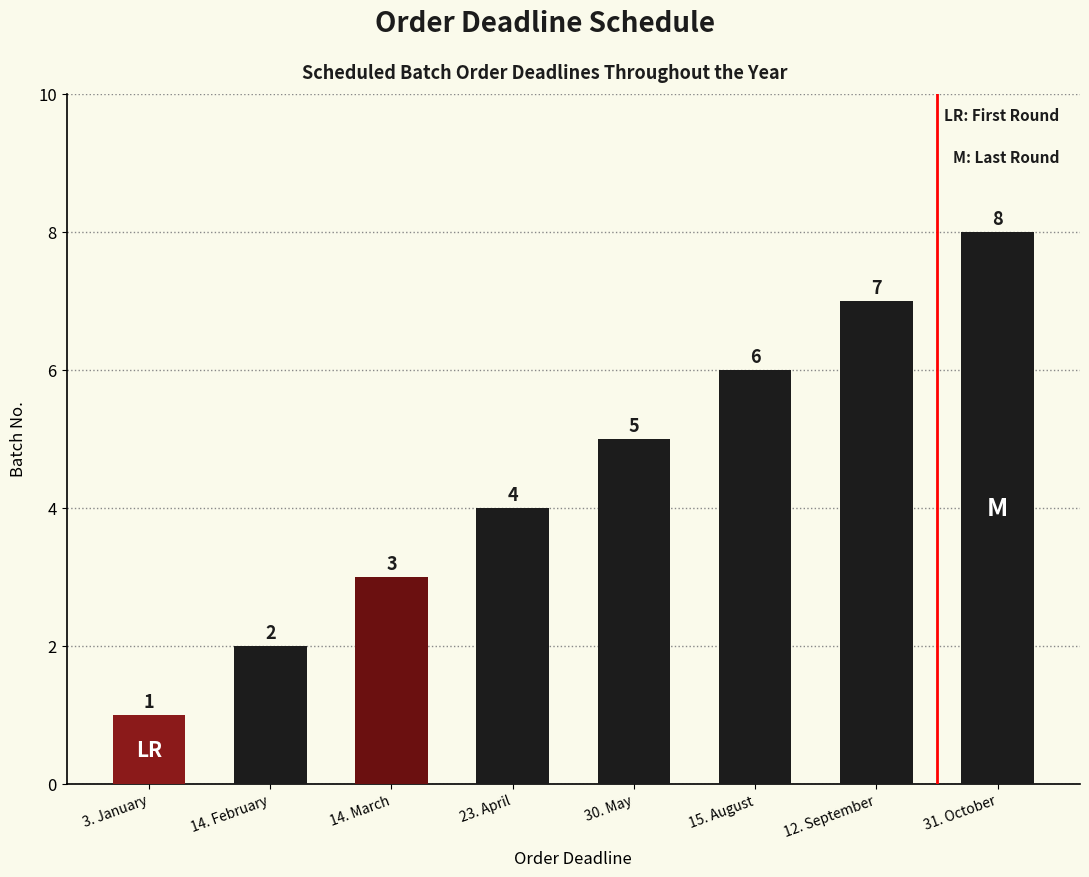

Which category has the highest value across all series?

31. October